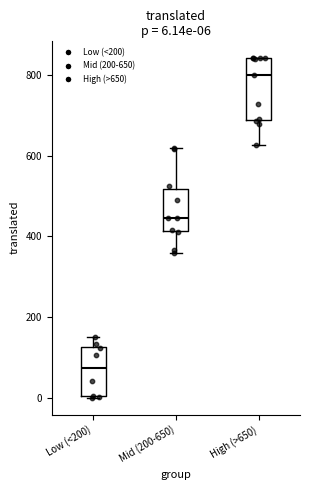

Which box has the lowest median line?

Low (<200)